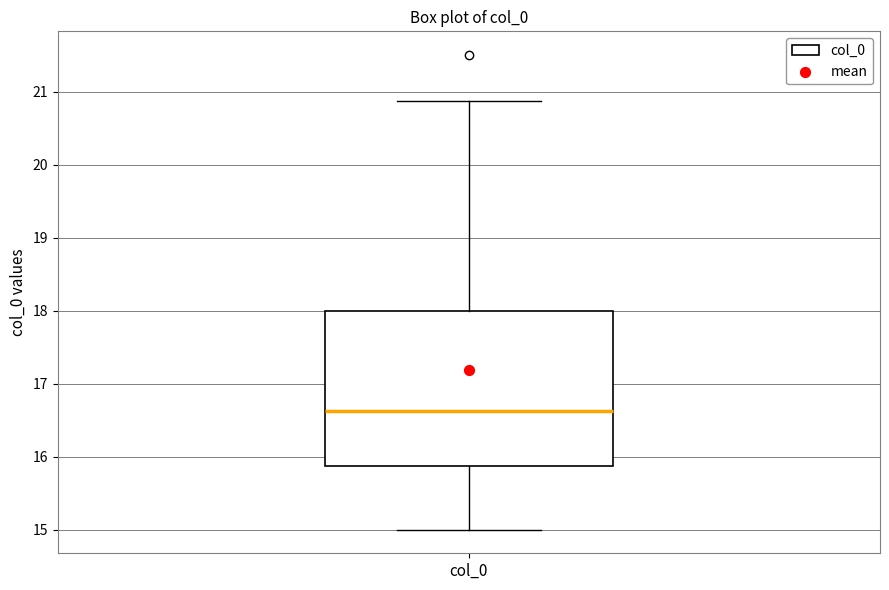

Where does the upper whisker of the box for col_0 end on the y-axis? The values are not printed on the chart, so give them approximately, as read against the axis.

20.9